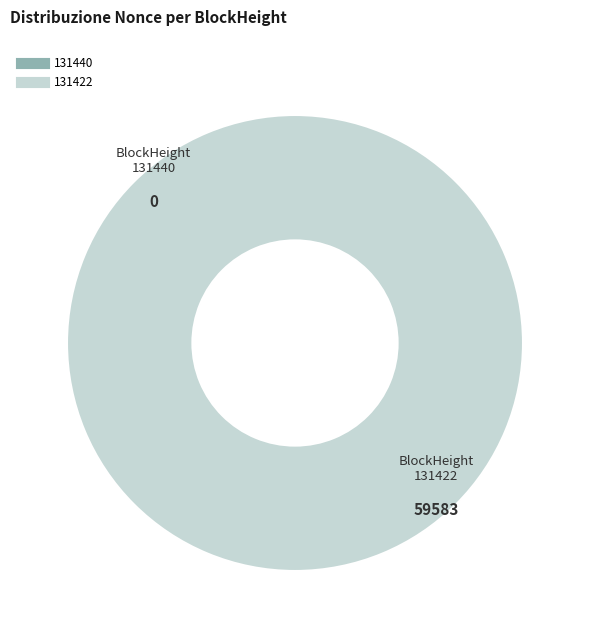

Is it true that 131440 is 0% of the pie?

True